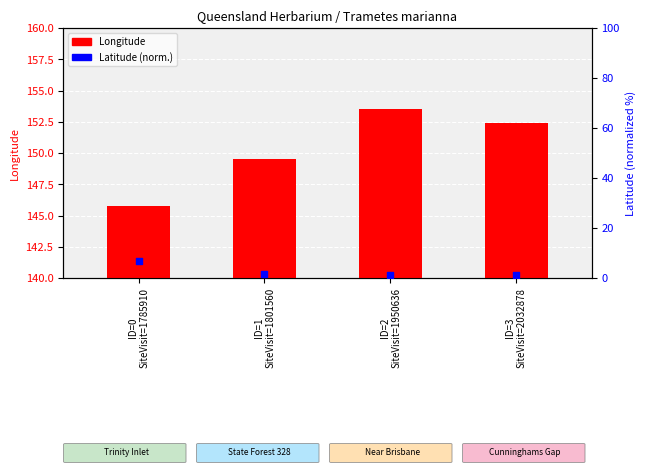

What are all the series names shown in the legend?

Longitude, Latitude (norm.)